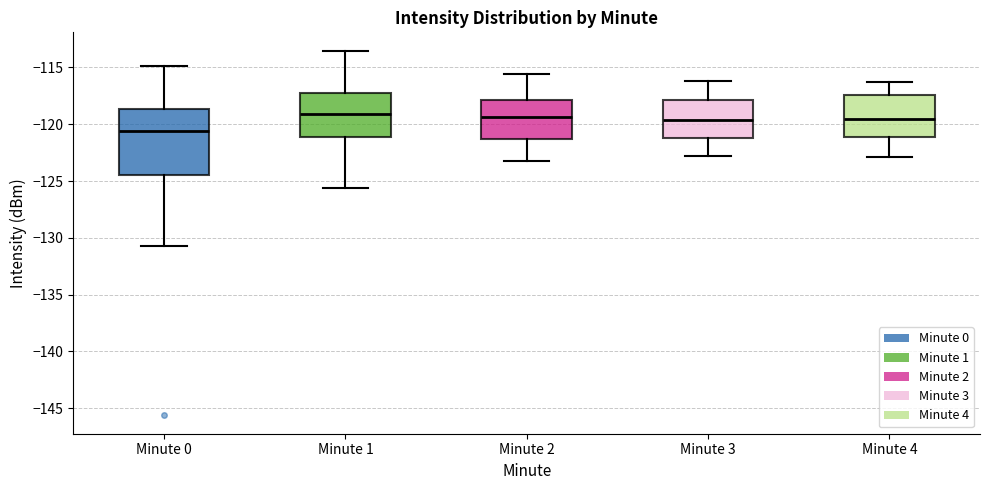

Where is the upper edge of the box for Minute 1 on the y-axis? The values are not printed on the chart, so give them approximately, as read against the axis.

-117.5